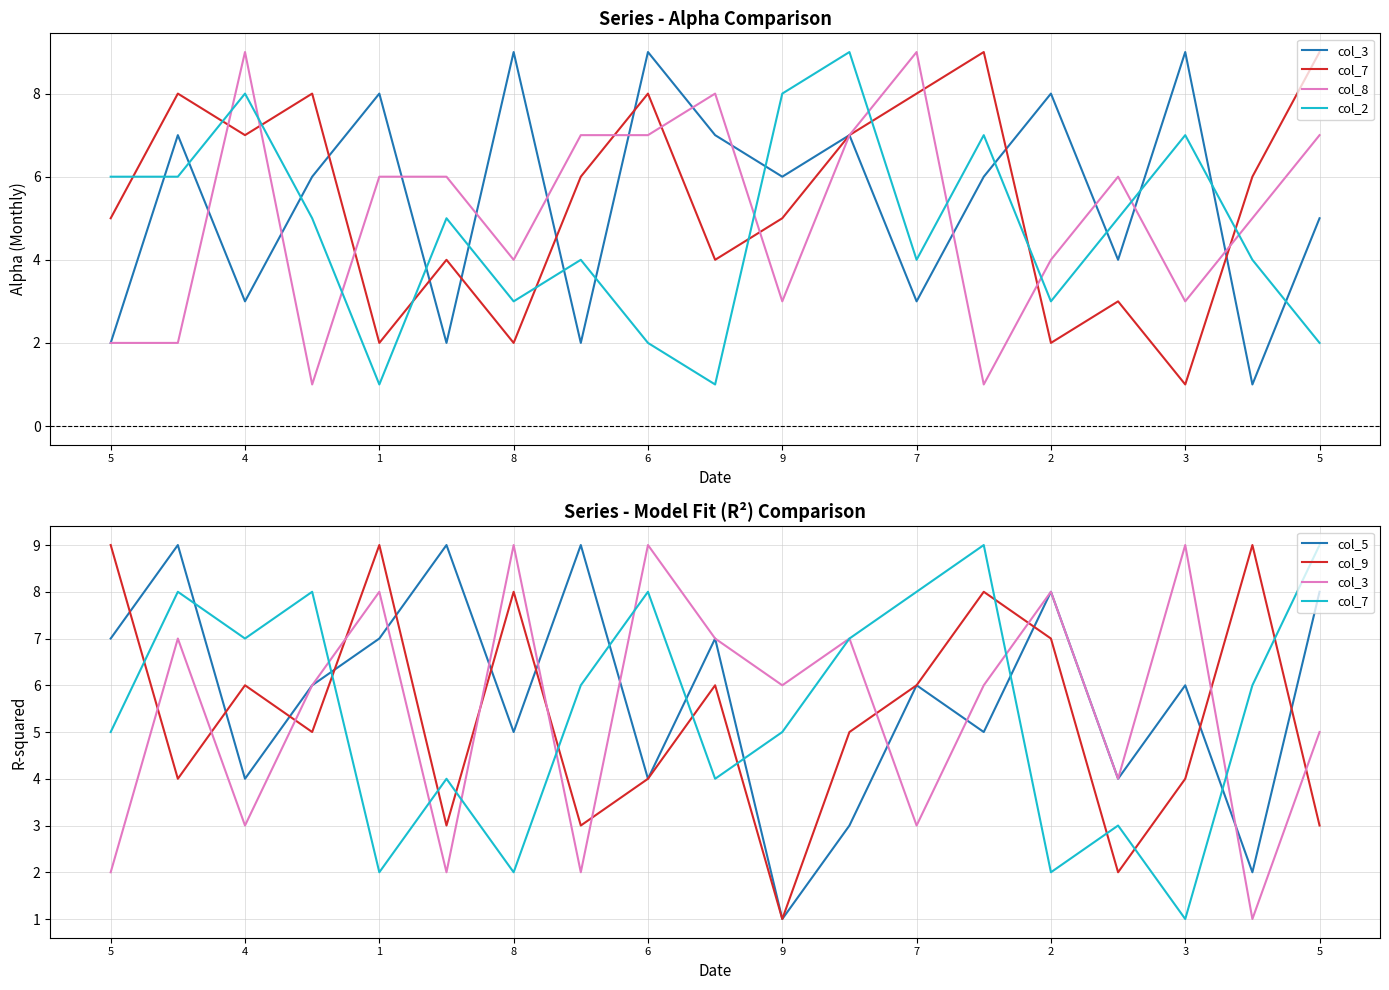

What is the difference between the second highest and minimum values in the col_5 series?

8